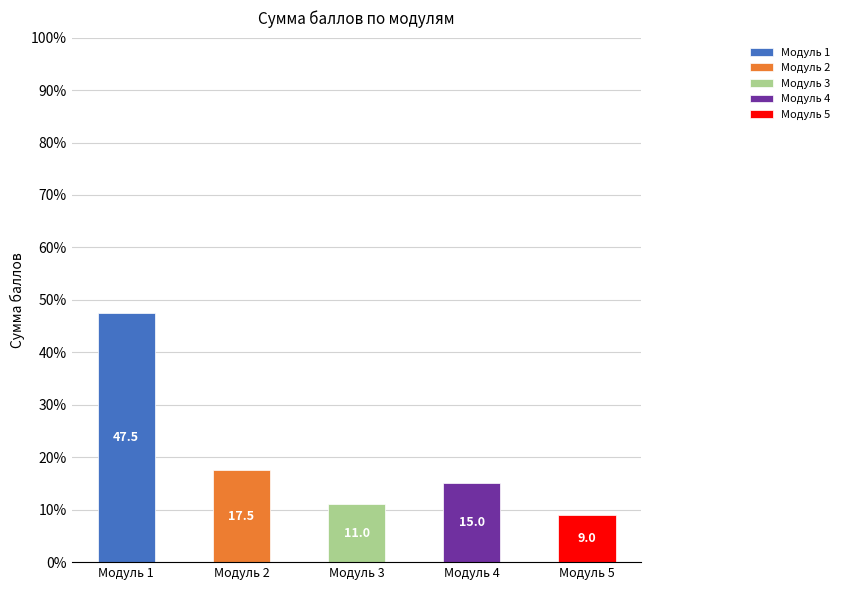

Where is the data nearest to the value 28?

Модуль 2